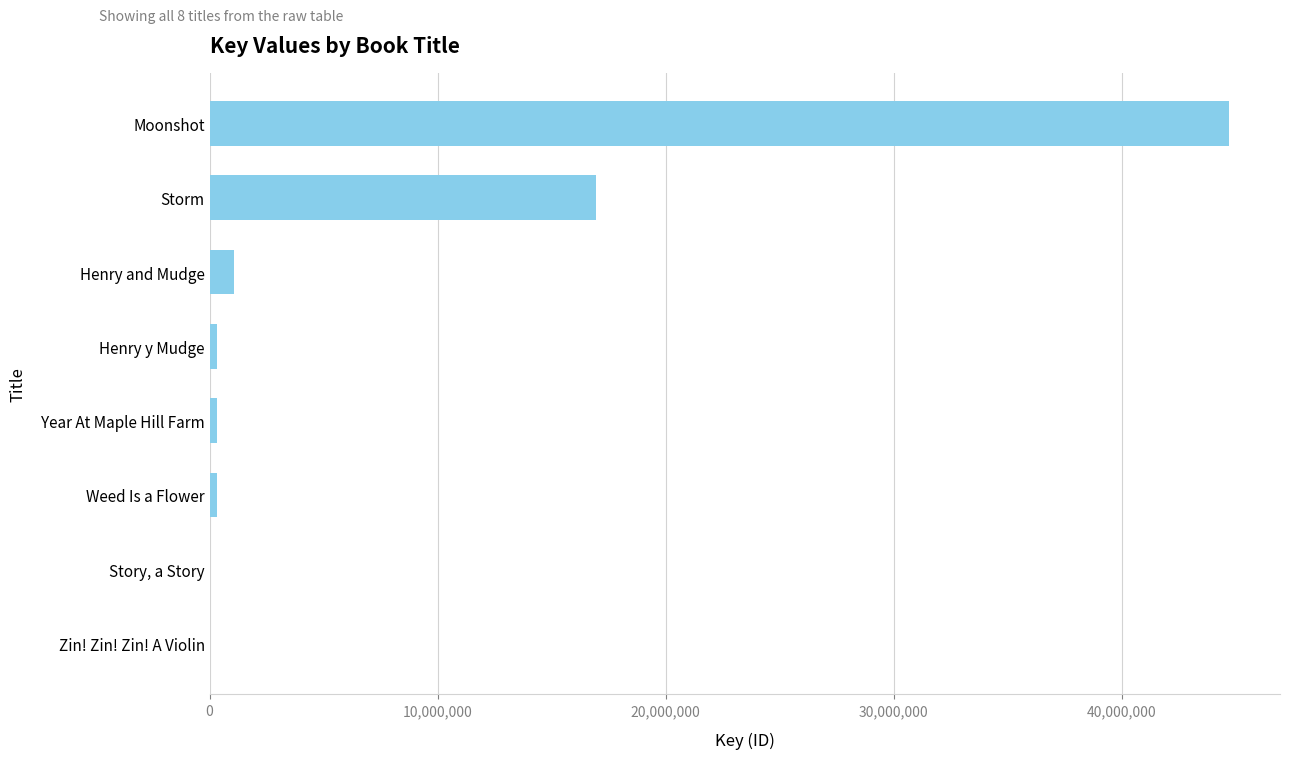

What is the greatest value displayed?

44695299